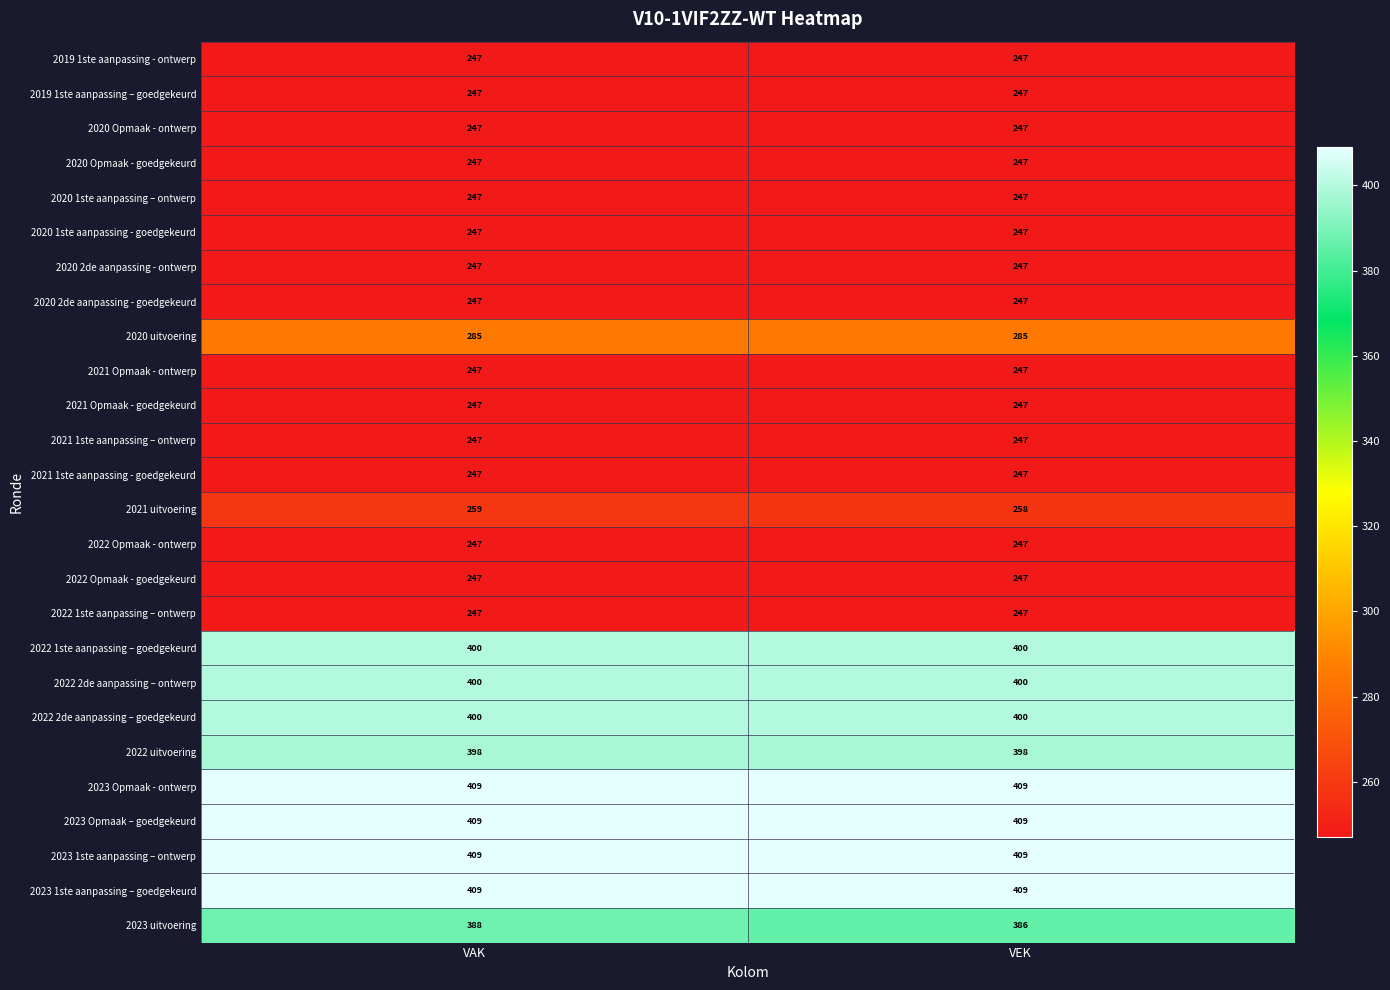

How many categories are shown in the chart?

2